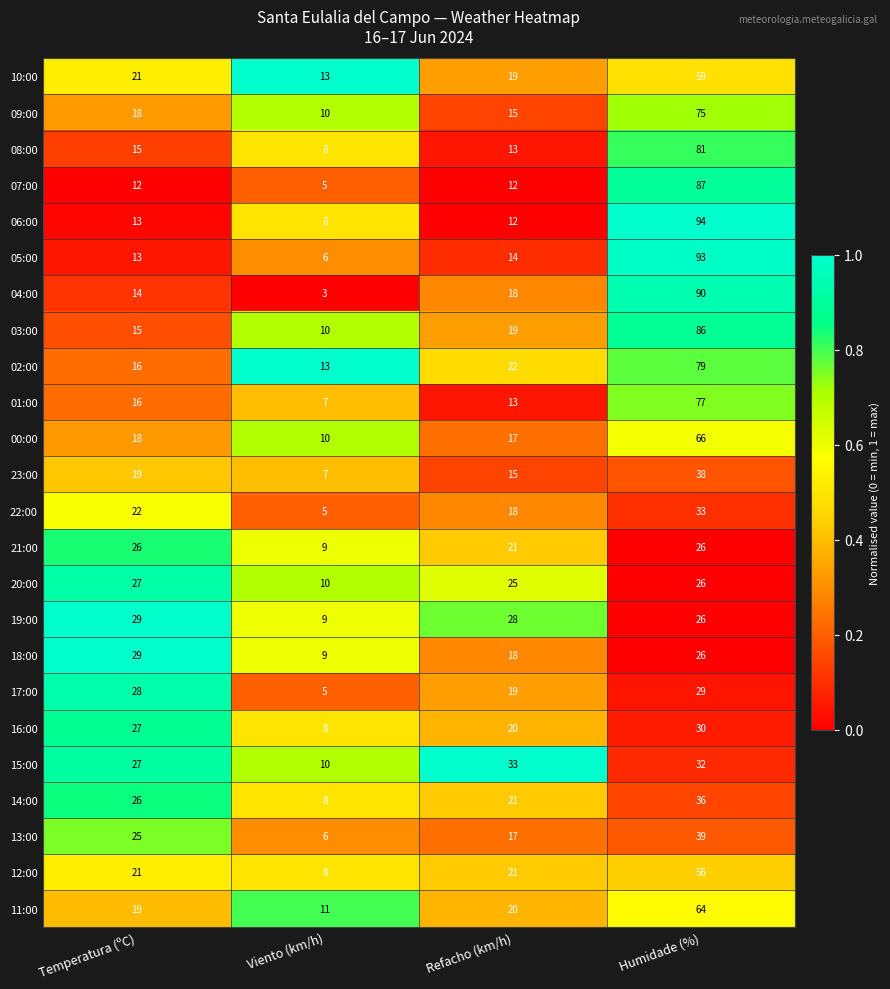

At which label does 07:00 reach its minimum?

Viento (km/h)